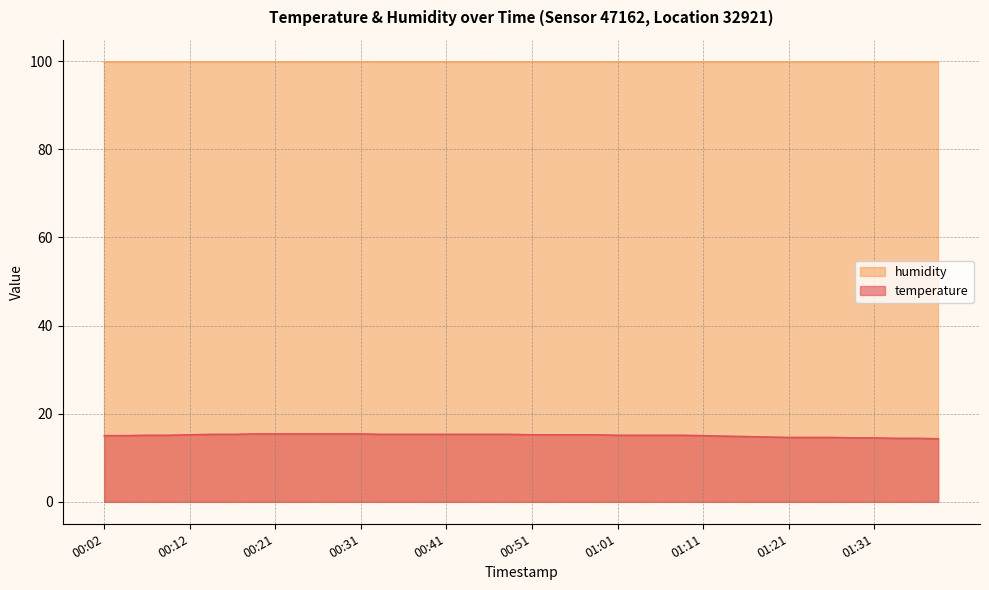

What position from the right is 00:02?

40